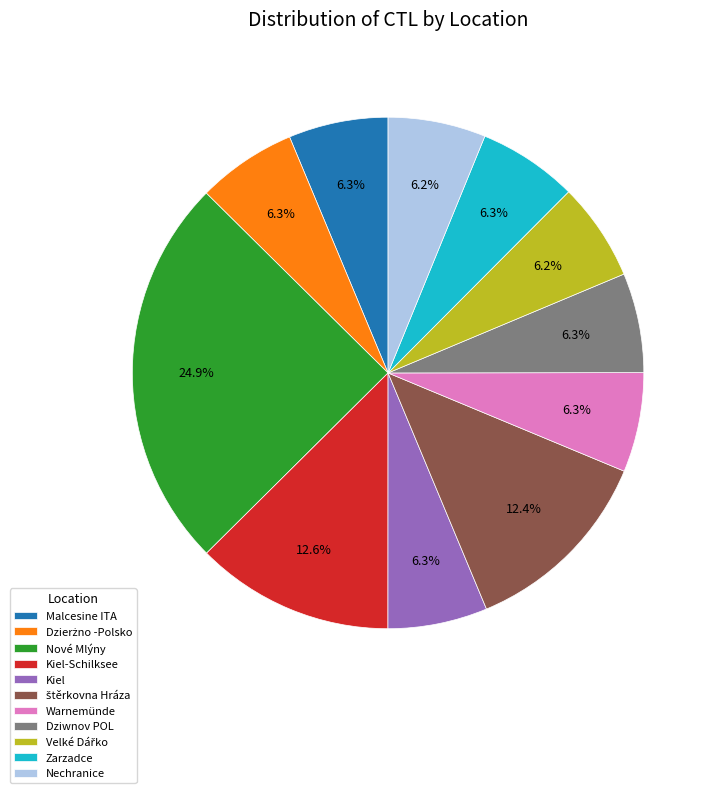

Combined, do Zarzadce and Malcesine ITA account for over 50%?

No